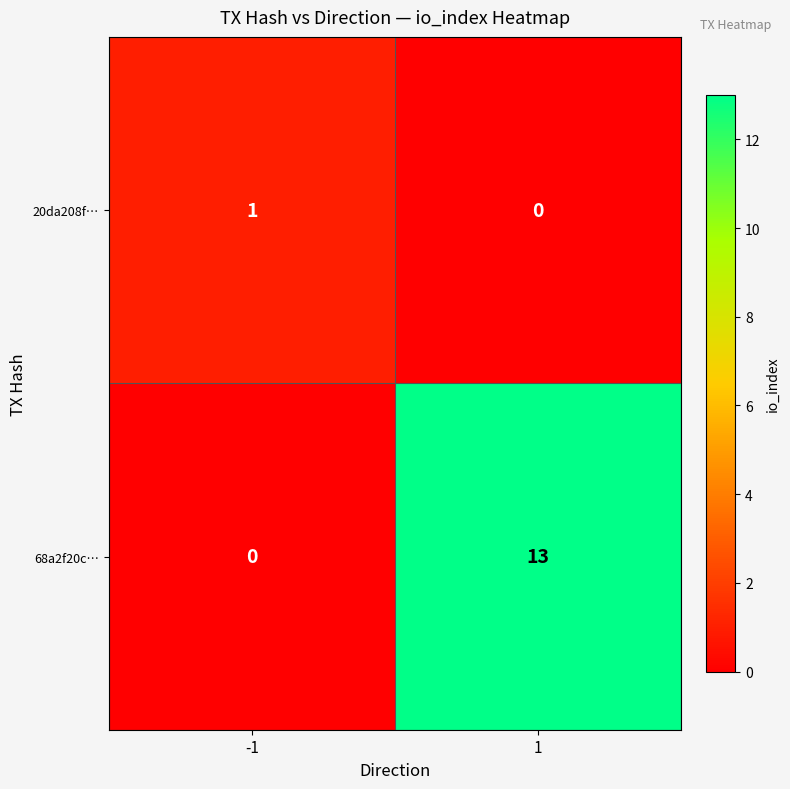

Is it true that 20da208f… equals 0 at 1?

True